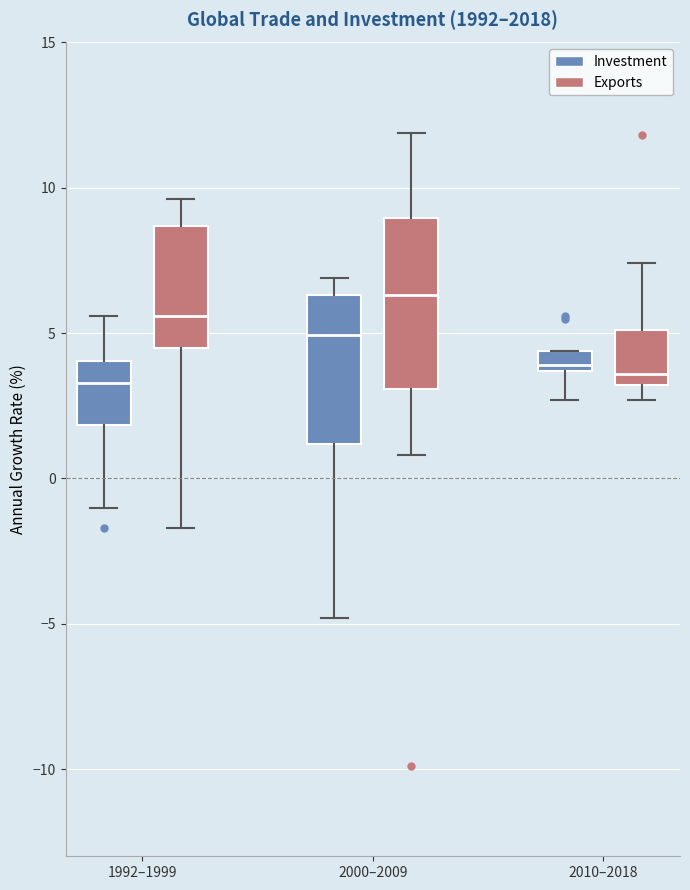

Which box has the highest median line?

2000–2009 (Exports)